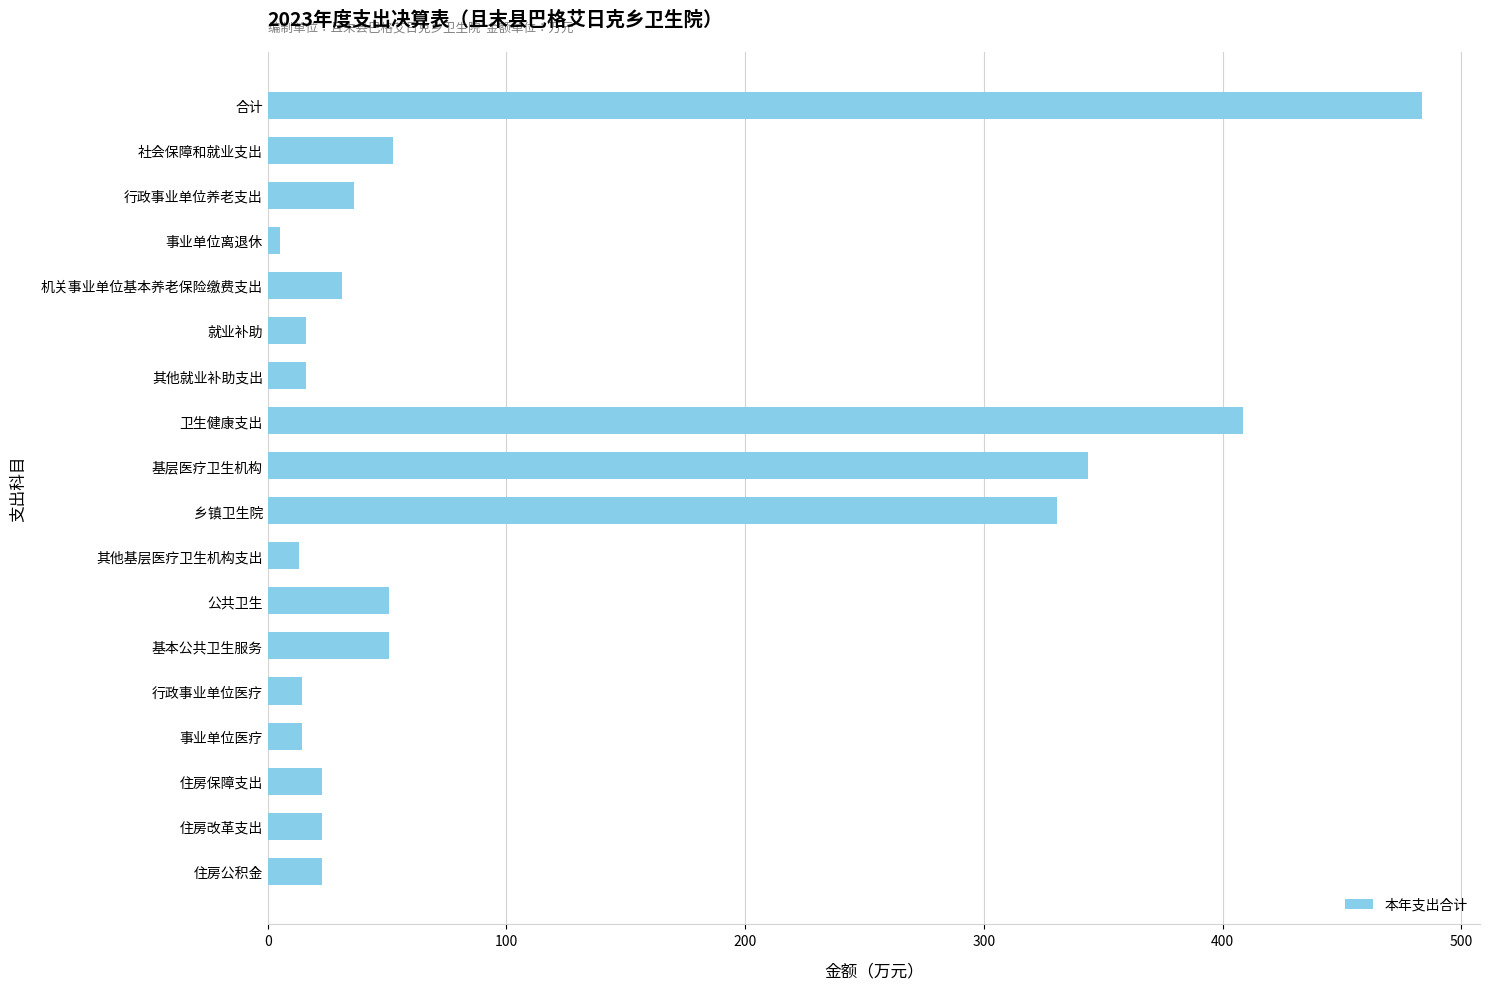

At which label is the value closest to 244?

乡镇卫生院